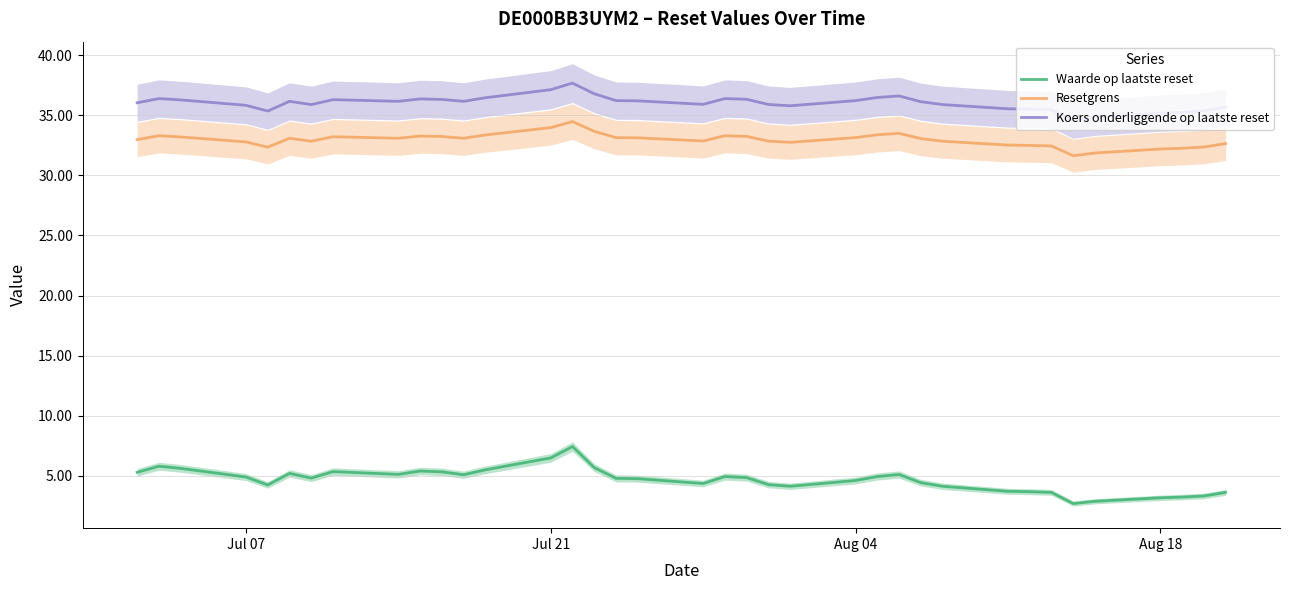

True or false: Koers onderliggende op laatste reset and Waarde op laatste reset cross at least once.

False